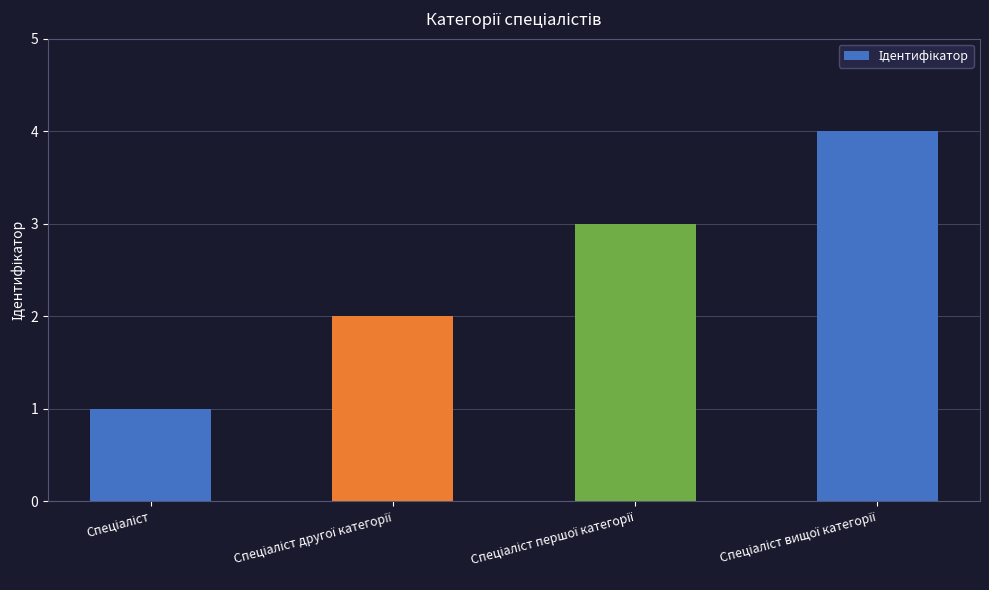

What is the difference between the maximum and minimum values?

3